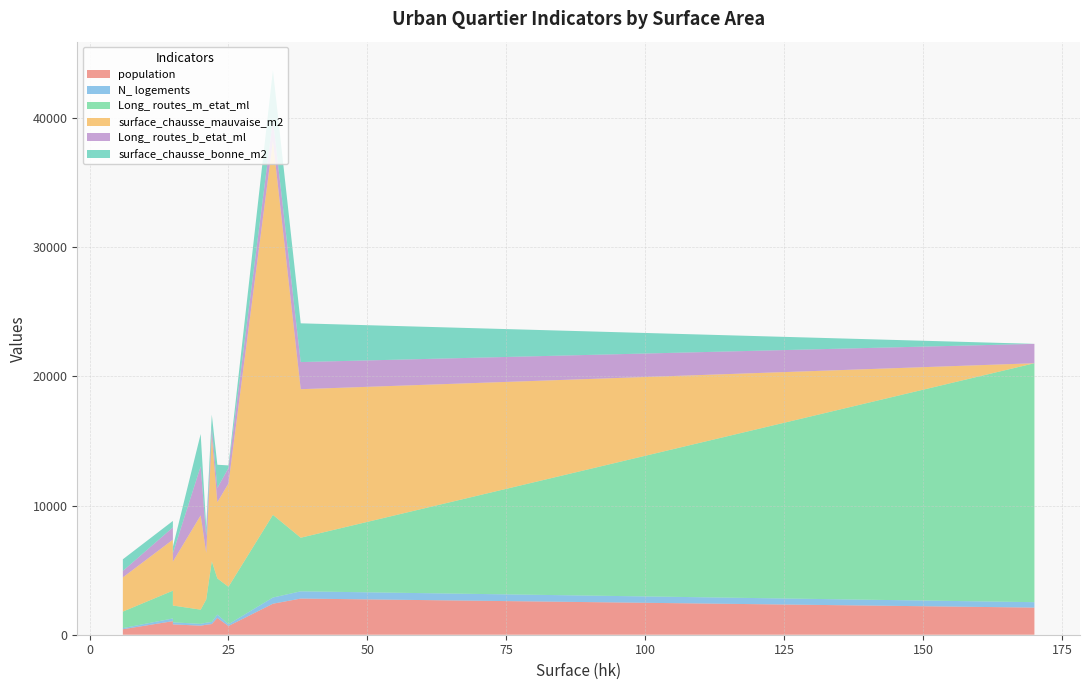

Reading right to left, extract all data points from this chart.

population: 2100	675	2400	700	825	800	1050	775	1300	2800	425
N_ logements: 420	135	480	140	165	160	210	155	260	560	85
Long_ routes_m_etat_ml: 18500	2900	6400	1100	4700	1300	2150	1800	2800	4150	1280
surface_chausse_mauvaise_m2: 0	8000	28950	7300	9700	3400	3950	3600	5900	11500	2650
Long_ routes_b_etat_ml: 1500	1200	1650	3800	650	650	950	1300	1100	2100	500
surface_chausse_bonne_m2: 0	200	3850	2500	1000	500	500	700	1800	3000	900